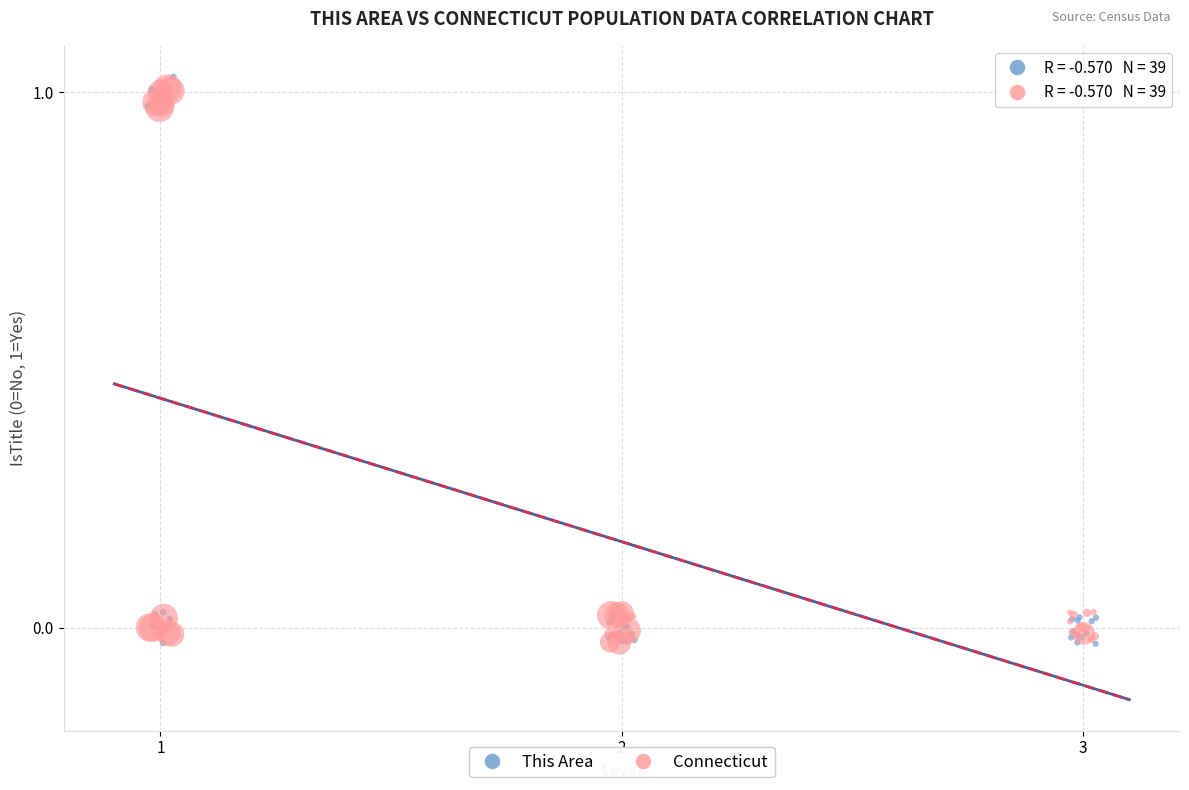

Which series contains the highest Y value?

This Area